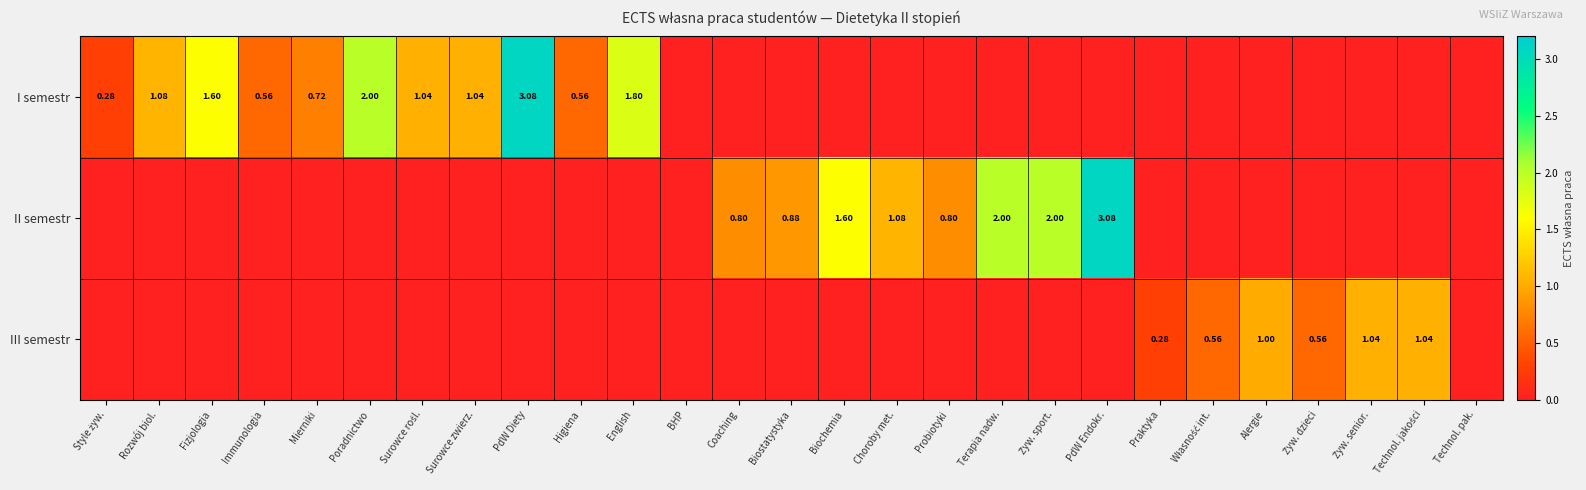

At which category is the sum across all series the highest?

PdW Diety